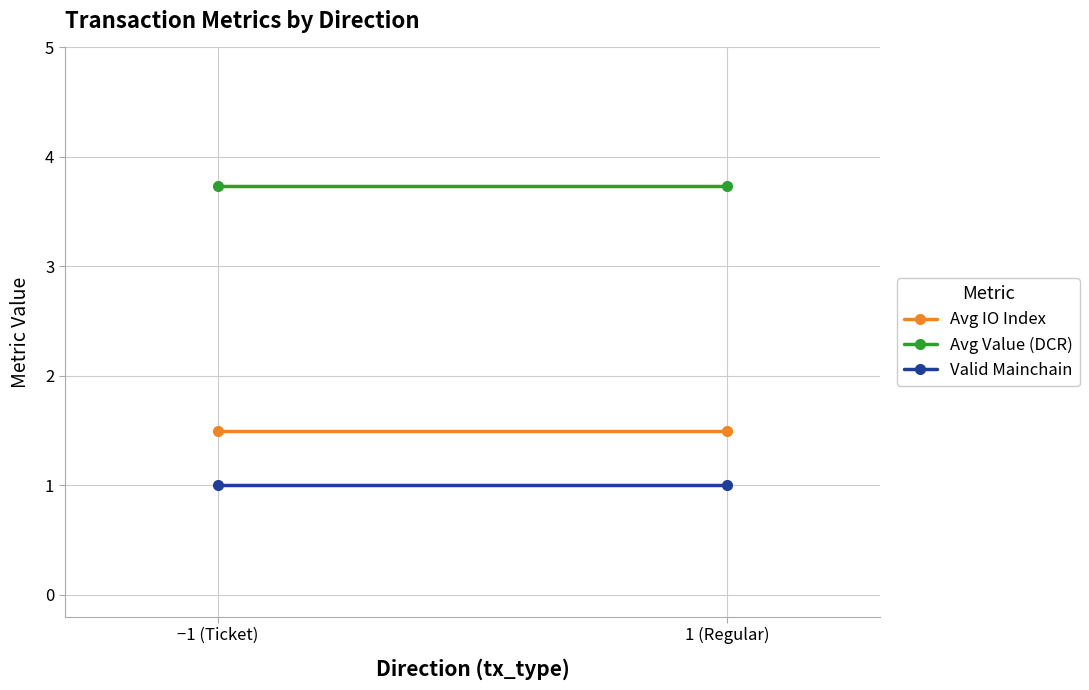

Reading left to right, what are all the values shown in this chart?

Avg IO Index: −1 (Ticket)=1.5	1 (Regular)=1.5
Avg Value (DCR): −1 (Ticket)=3.7	1 (Regular)=3.7
Valid Mainchain: −1 (Ticket)=1.0	1 (Regular)=1.0